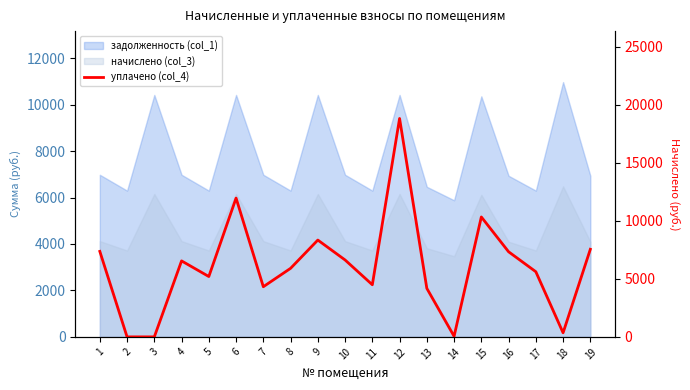

What is the difference between the maximum and minimum values?

18814.3